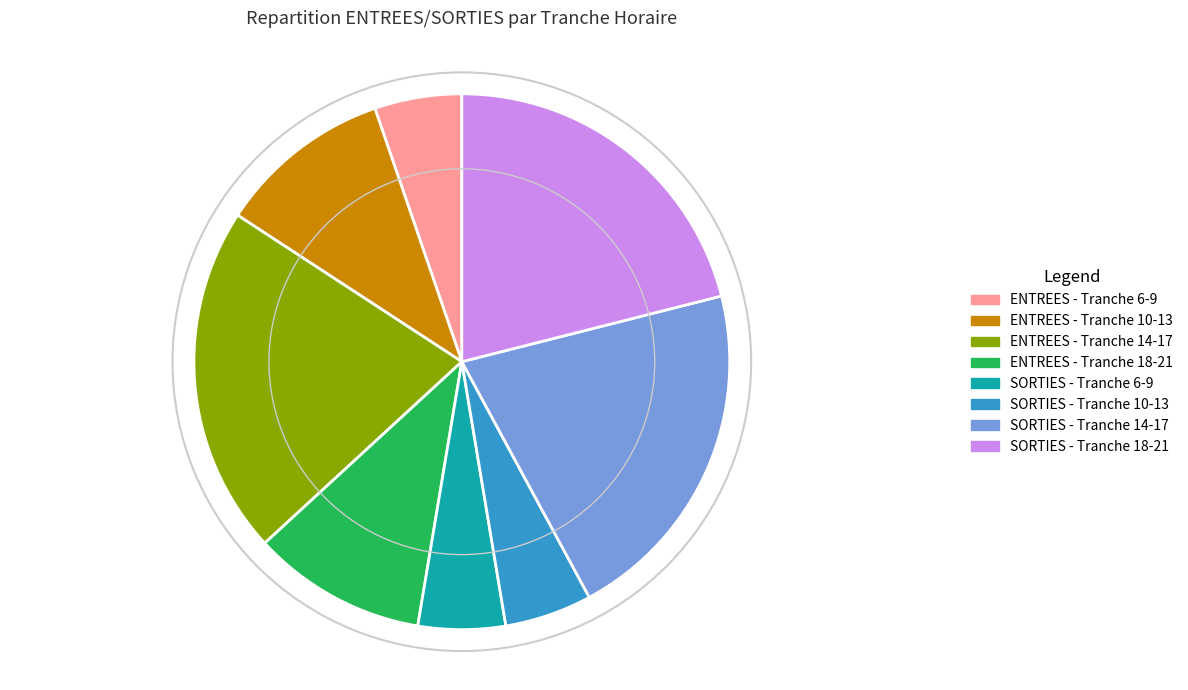

Is ENTREES - Tranche 18-21 the majority of the pie?

No